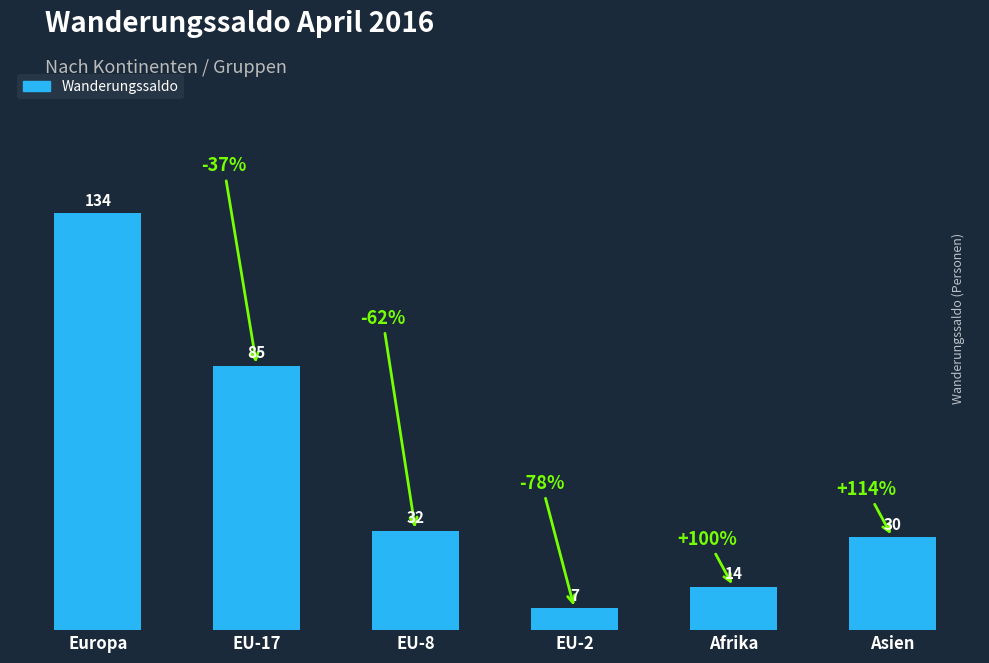

What is the value of the 3rd bar from the left?

32